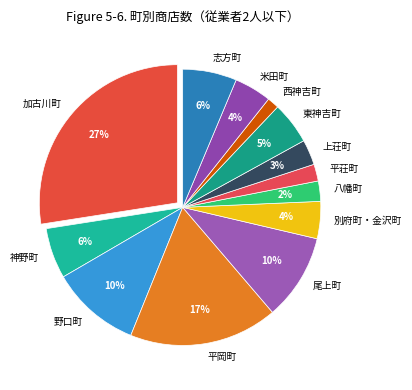

Is it true that 加古川町 is 27% of the pie?

True